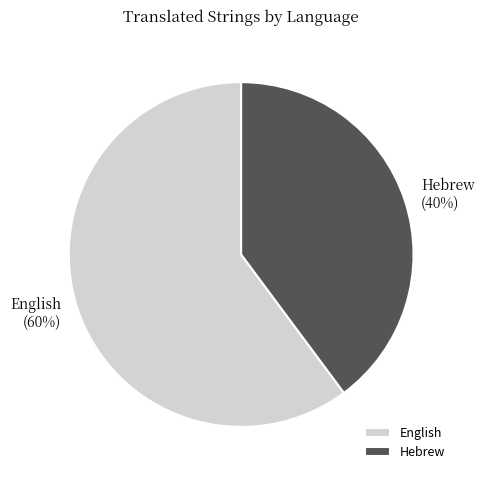

Do Hebrew and English together represent more than half of the pie?

Yes